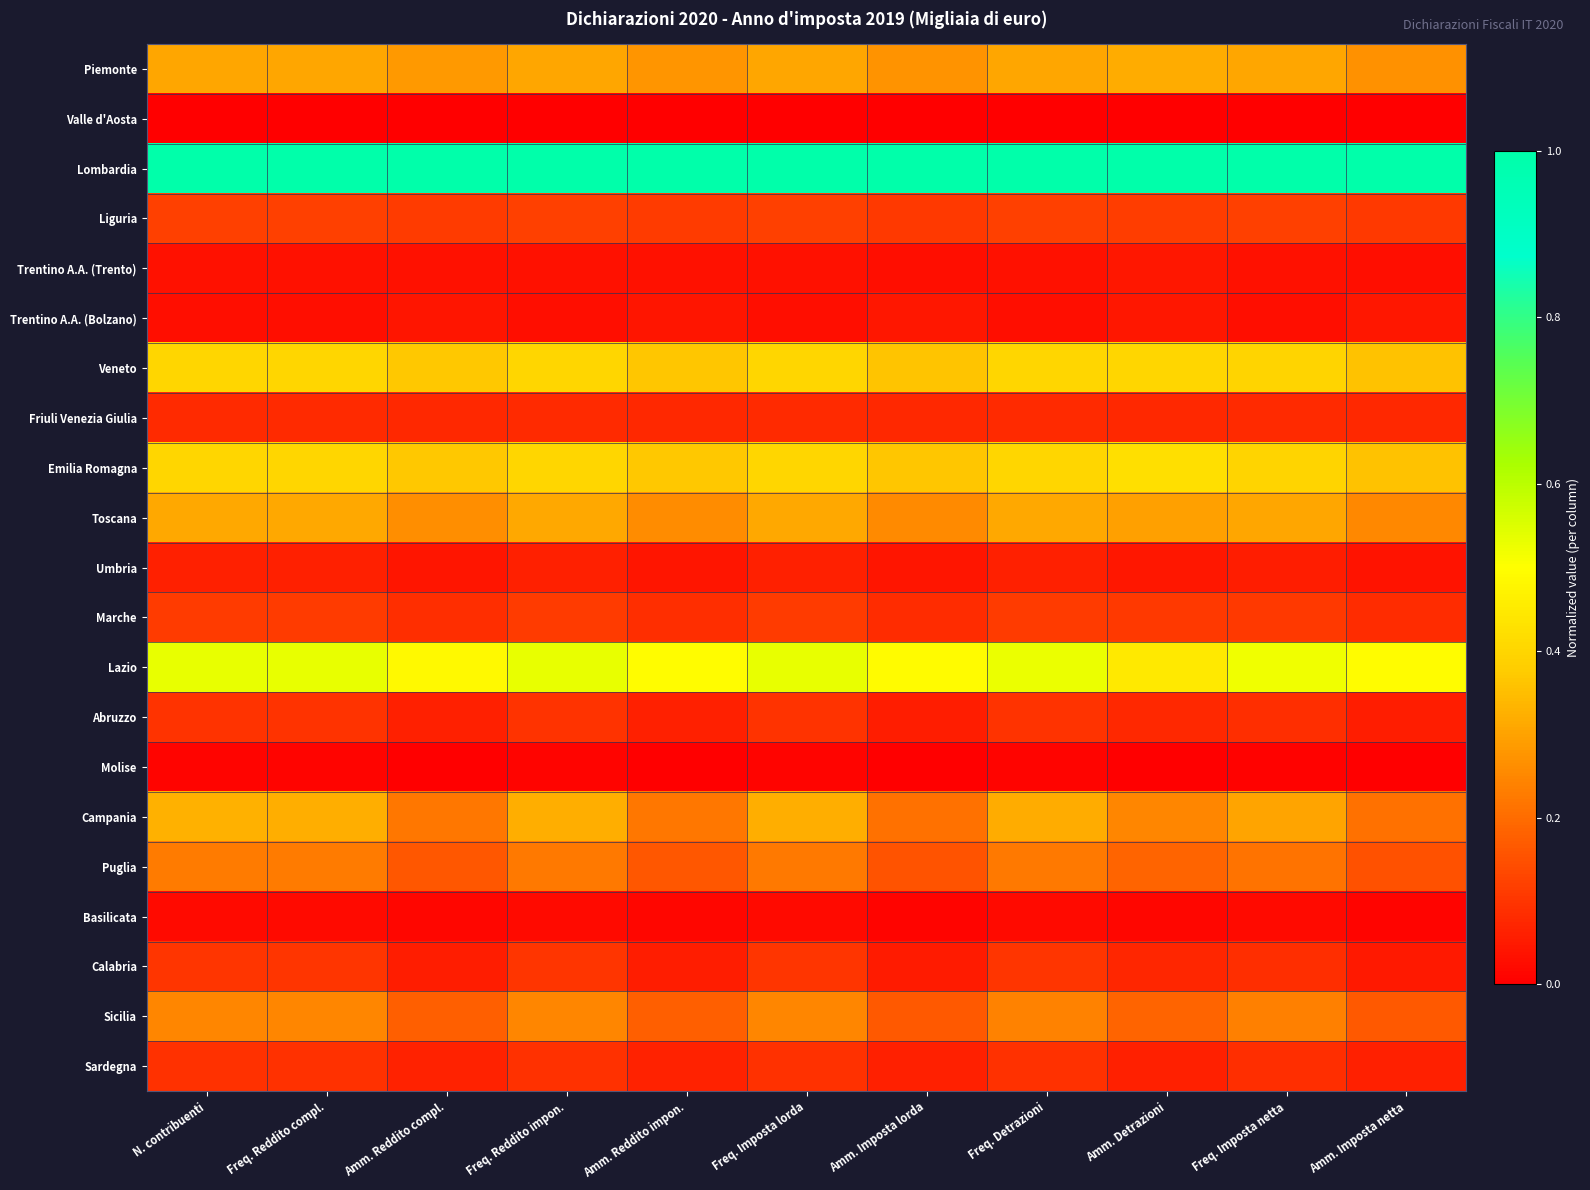

Reading left to right, extract all data points from this chart.

Piemonte: N. contribuenti=0.3	Freq. Reddito compl.=0.3	Amm. Reddito compl.=0.3	Freq. Reddito impon.=0.3	Amm. Reddito impon.=0.3	Freq. Imposta lorda=0.3	Amm. Imposta lorda=0.3	Freq. Detrazioni=0.3	Amm. Detrazioni=0.3	Freq. Imposta netta=0.3	Amm. Imposta netta=0.3
Valle d'Aosta: N. contribuenti=0.0	Freq. Reddito compl.=0.0	Amm. Reddito compl.=0.0	Freq. Reddito impon.=0.0	Amm. Reddito impon.=0.0	Freq. Imposta lorda=0.0	Amm. Imposta lorda=0.0	Freq. Detrazioni=0.0	Amm. Detrazioni=0.0	Freq. Imposta netta=0.0	Amm. Imposta netta=0.0
Lombardia: N. contribuenti=1.0	Freq. Reddito compl.=1.0	Amm. Reddito compl.=1.0	Freq. Reddito impon.=1.0	Amm. Reddito impon.=1.0	Freq. Imposta lorda=1.0	Amm. Imposta lorda=1.0	Freq. Detrazioni=1.0	Amm. Detrazioni=1.0	Freq. Imposta netta=1.0	Amm. Imposta netta=1.0
Liguria: N. contribuenti=0.1	Freq. Reddito compl.=0.1	Amm. Reddito compl.=0.1	Freq. Reddito impon.=0.1	Amm. Reddito impon.=0.1	Freq. Imposta lorda=0.1	Amm. Imposta lorda=0.1	Freq. Detrazioni=0.1	Amm. Detrazioni=0.1	Freq. Imposta netta=0.1	Amm. Imposta netta=0.1
Trentino A.A. (Trento): N. contribuenti=0.0	Freq. Reddito compl.=0.0	Amm. Reddito compl.=0.0	Freq. Reddito impon.=0.0	Amm. Reddito impon.=0.0	Freq. Imposta lorda=0.0	Amm. Imposta lorda=0.0	Freq. Detrazioni=0.0	Amm. Detrazioni=0.0	Freq. Imposta netta=0.0	Amm. Imposta netta=0.0
Trentino A.A. (Bolzano): N. contribuenti=0.0	Freq. Reddito compl.=0.0	Amm. Reddito compl.=0.0	Freq. Reddito impon.=0.0	Amm. Reddito impon.=0.0	Freq. Imposta lorda=0.0	Amm. Imposta lorda=0.0	Freq. Detrazioni=0.0	Amm. Detrazioni=0.0	Freq. Imposta netta=0.0	Amm. Imposta netta=0.0
Veneto: N. contribuenti=0.4	Freq. Reddito compl.=0.4	Amm. Reddito compl.=0.4	Freq. Reddito impon.=0.4	Amm. Reddito impon.=0.4	Freq. Imposta lorda=0.4	Amm. Imposta lorda=0.4	Freq. Detrazioni=0.4	Amm. Detrazioni=0.4	Freq. Imposta netta=0.4	Amm. Imposta netta=0.4
Friuli Venezia Giulia: N. contribuenti=0.1	Freq. Reddito compl.=0.1	Amm. Reddito compl.=0.1	Freq. Reddito impon.=0.1	Amm. Reddito impon.=0.1	Freq. Imposta lorda=0.1	Amm. Imposta lorda=0.1	Freq. Detrazioni=0.1	Amm. Detrazioni=0.1	Freq. Imposta netta=0.1	Amm. Imposta netta=0.1
Emilia Romagna: N. contribuenti=0.4	Freq. Reddito compl.=0.4	Amm. Reddito compl.=0.4	Freq. Reddito impon.=0.4	Amm. Reddito impon.=0.4	Freq. Imposta lorda=0.4	Amm. Imposta lorda=0.4	Freq. Detrazioni=0.4	Amm. Detrazioni=0.4	Freq. Imposta netta=0.4	Amm. Imposta netta=0.4
Toscana: N. contribuenti=0.3	Freq. Reddito compl.=0.3	Amm. Reddito compl.=0.3	Freq. Reddito impon.=0.3	Amm. Reddito impon.=0.3	Freq. Imposta lorda=0.3	Amm. Imposta lorda=0.3	Freq. Detrazioni=0.3	Amm. Detrazioni=0.3	Freq. Imposta netta=0.3	Amm. Imposta netta=0.3
Umbria: N. contribuenti=0.1	Freq. Reddito compl.=0.1	Amm. Reddito compl.=0.0	Freq. Reddito impon.=0.1	Amm. Reddito impon.=0.0	Freq. Imposta lorda=0.1	Amm. Imposta lorda=0.0	Freq. Detrazioni=0.1	Amm. Detrazioni=0.0	Freq. Imposta netta=0.1	Amm. Imposta netta=0.0
Marche: N. contribuenti=0.1	Freq. Reddito compl.=0.1	Amm. Reddito compl.=0.1	Freq. Reddito impon.=0.1	Amm. Reddito impon.=0.1	Freq. Imposta lorda=0.1	Amm. Imposta lorda=0.1	Freq. Detrazioni=0.1	Amm. Detrazioni=0.1	Freq. Imposta netta=0.1	Amm. Imposta netta=0.1
Lazio: N. contribuenti=0.5	Freq. Reddito compl.=0.5	Amm. Reddito compl.=0.5	Freq. Reddito impon.=0.5	Amm. Reddito impon.=0.5	Freq. Imposta lorda=0.5	Amm. Imposta lorda=0.5	Freq. Detrazioni=0.5	Amm. Detrazioni=0.4	Freq. Imposta netta=0.5	Amm. Imposta netta=0.5
Abruzzo: N. contribuenti=0.1	Freq. Reddito compl.=0.1	Amm. Reddito compl.=0.1	Freq. Reddito impon.=0.1	Amm. Reddito impon.=0.1	Freq. Imposta lorda=0.1	Amm. Imposta lorda=0.1	Freq. Detrazioni=0.1	Amm. Detrazioni=0.1	Freq. Imposta netta=0.1	Amm. Imposta netta=0.1
Molise: N. contribuenti=0.0	Freq. Reddito compl.=0.0	Amm. Reddito compl.=0.0	Freq. Reddito impon.=0.0	Amm. Reddito impon.=0.0	Freq. Imposta lorda=0.0	Amm. Imposta lorda=0.0	Freq. Detrazioni=0.0	Amm. Detrazioni=0.0	Freq. Imposta netta=0.0	Amm. Imposta netta=0.0
Campania: N. contribuenti=0.3	Freq. Reddito compl.=0.3	Amm. Reddito compl.=0.2	Freq. Reddito impon.=0.3	Amm. Reddito impon.=0.2	Freq. Imposta lorda=0.3	Amm. Imposta lorda=0.2	Freq. Detrazioni=0.3	Amm. Detrazioni=0.2	Freq. Imposta netta=0.3	Amm. Imposta netta=0.2
Puglia: N. contribuenti=0.2	Freq. Reddito compl.=0.2	Amm. Reddito compl.=0.2	Freq. Reddito impon.=0.2	Amm. Reddito impon.=0.2	Freq. Imposta lorda=0.2	Amm. Imposta lorda=0.2	Freq. Detrazioni=0.2	Amm. Detrazioni=0.2	Freq. Imposta netta=0.2	Amm. Imposta netta=0.2
Basilicata: N. contribuenti=0.0	Freq. Reddito compl.=0.0	Amm. Reddito compl.=0.0	Freq. Reddito impon.=0.0	Amm. Reddito impon.=0.0	Freq. Imposta lorda=0.0	Amm. Imposta lorda=0.0	Freq. Detrazioni=0.0	Amm. Detrazioni=0.0	Freq. Imposta netta=0.0	Amm. Imposta netta=0.0
Calabria: N. contribuenti=0.1	Freq. Reddito compl.=0.1	Amm. Reddito compl.=0.1	Freq. Reddito impon.=0.1	Amm. Reddito impon.=0.1	Freq. Imposta lorda=0.1	Amm. Imposta lorda=0.1	Freq. Detrazioni=0.1	Amm. Detrazioni=0.1	Freq. Imposta netta=0.1	Amm. Imposta netta=0.1
Sicilia: N. contribuenti=0.2	Freq. Reddito compl.=0.2	Amm. Reddito compl.=0.2	Freq. Reddito impon.=0.2	Amm. Reddito impon.=0.2	Freq. Imposta lorda=0.2	Amm. Imposta lorda=0.2	Freq. Detrazioni=0.2	Amm. Detrazioni=0.2	Freq. Imposta netta=0.2	Amm. Imposta netta=0.2
Sardegna: N. contribuenti=0.1	Freq. Reddito compl.=0.1	Amm. Reddito compl.=0.1	Freq. Reddito impon.=0.1	Amm. Reddito impon.=0.1	Freq. Imposta lorda=0.1	Amm. Imposta lorda=0.1	Freq. Detrazioni=0.1	Amm. Detrazioni=0.1	Freq. Imposta netta=0.1	Amm. Imposta netta=0.1